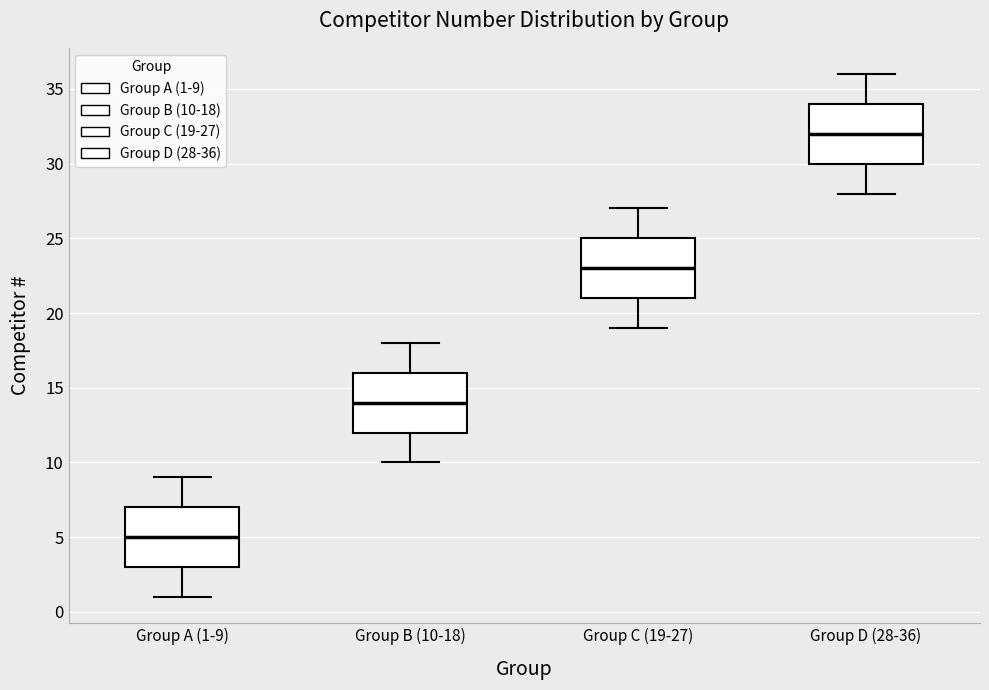

Where does the median line of the box for Group A (1-9) sit on the y-axis? The values are not printed on the chart, so give them approximately, as read against the axis.

5